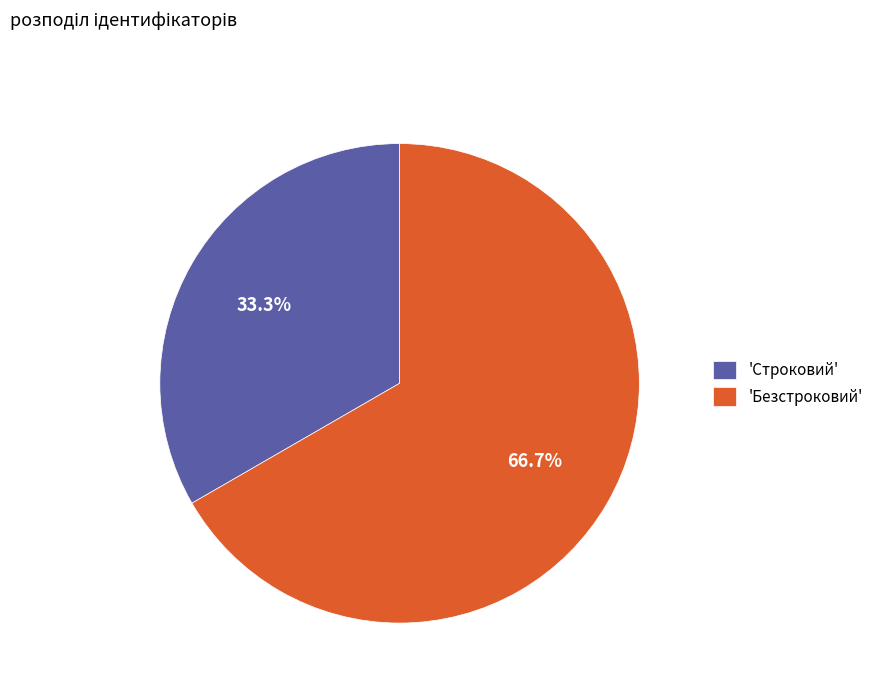

To the nearest percent, what is the average slice percentage?

50%